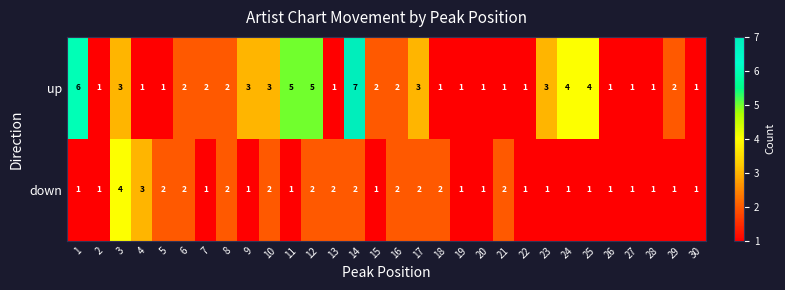

What is the total value across all series at 29?

3